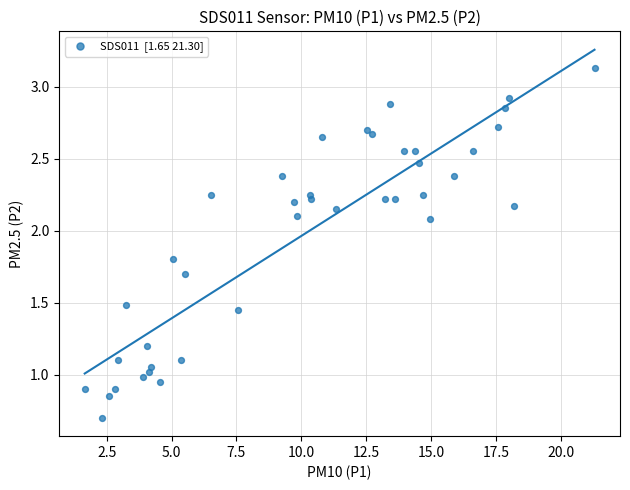

What is the range of Y values (max minus min)?

2.4